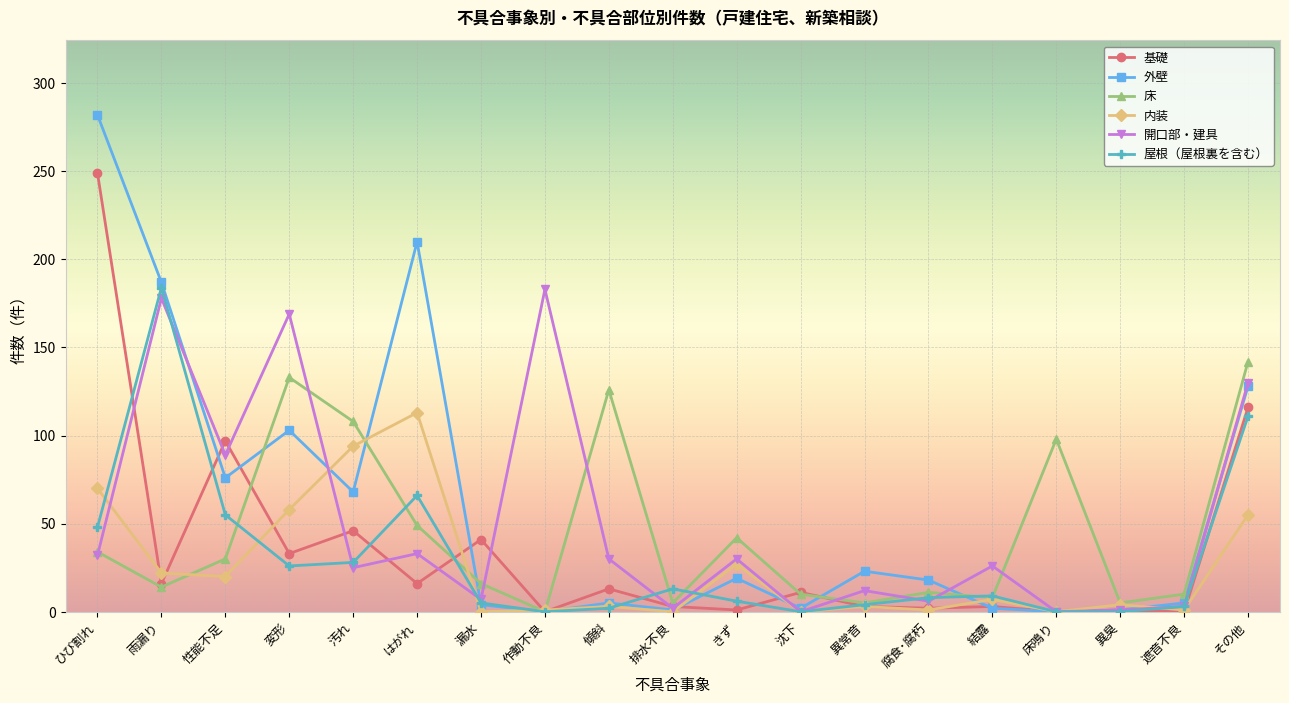

What is the difference between the highest and lowest values at 腐食･腐朽?

17